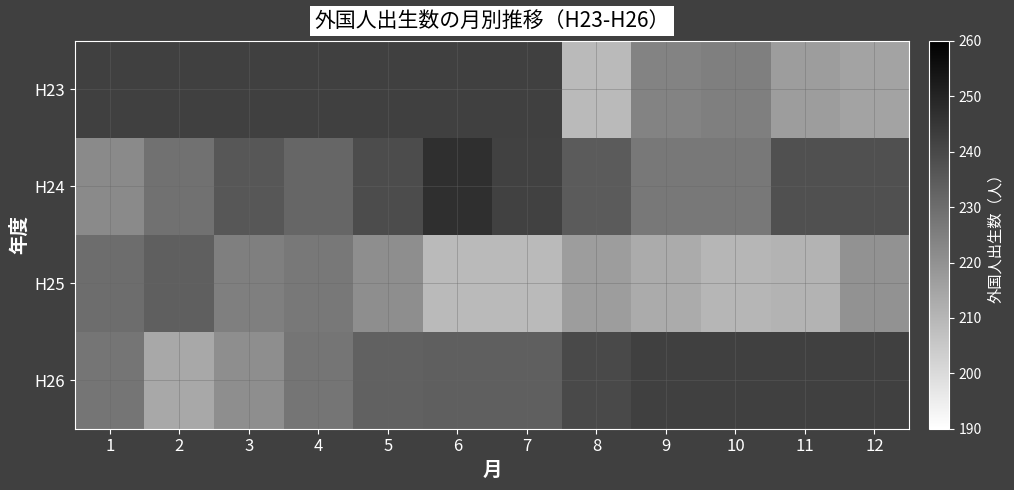

What value does the H24 series have at 1?

222.0